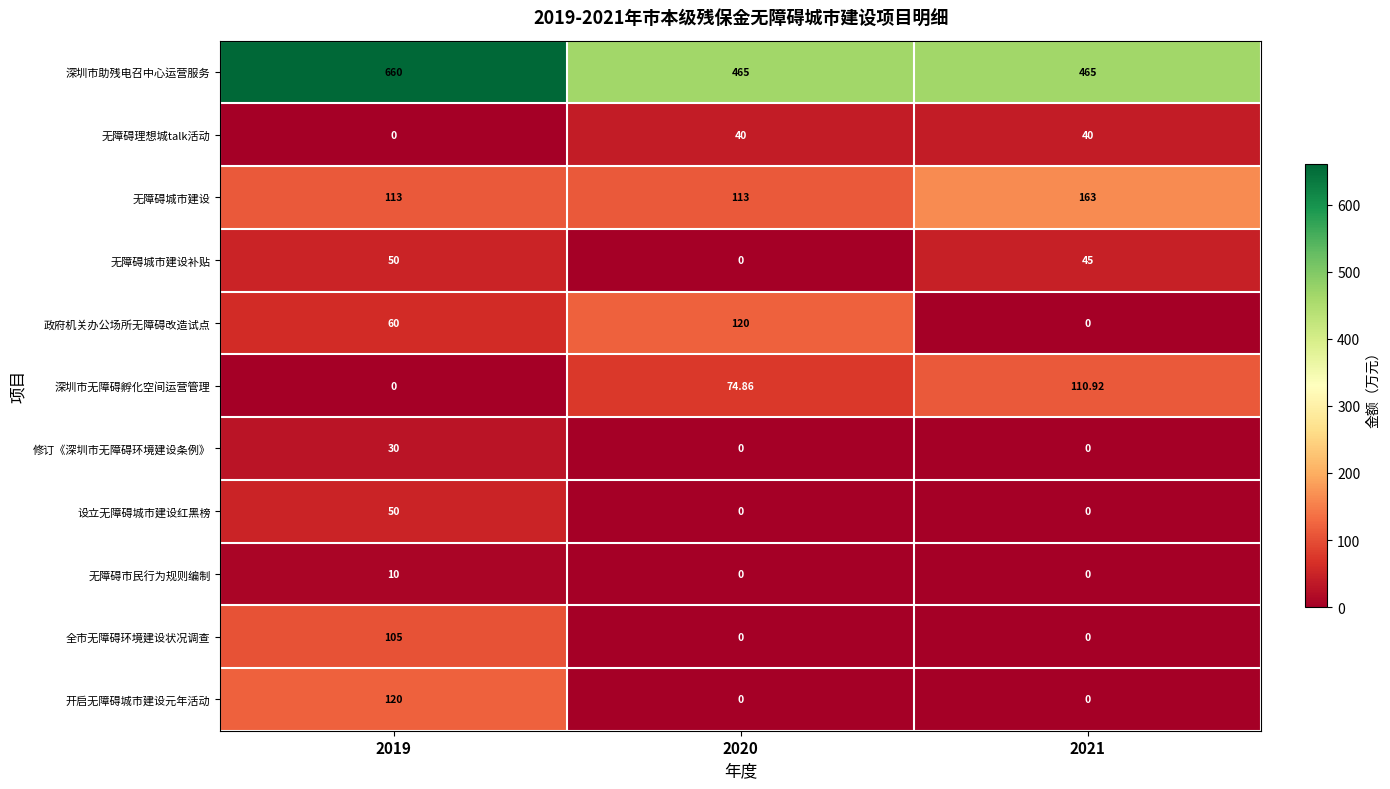

Is the value of 无障碍城市建设 at 2020 greater than the value of 开启无障碍城市建设元年活动 at 2019?

No